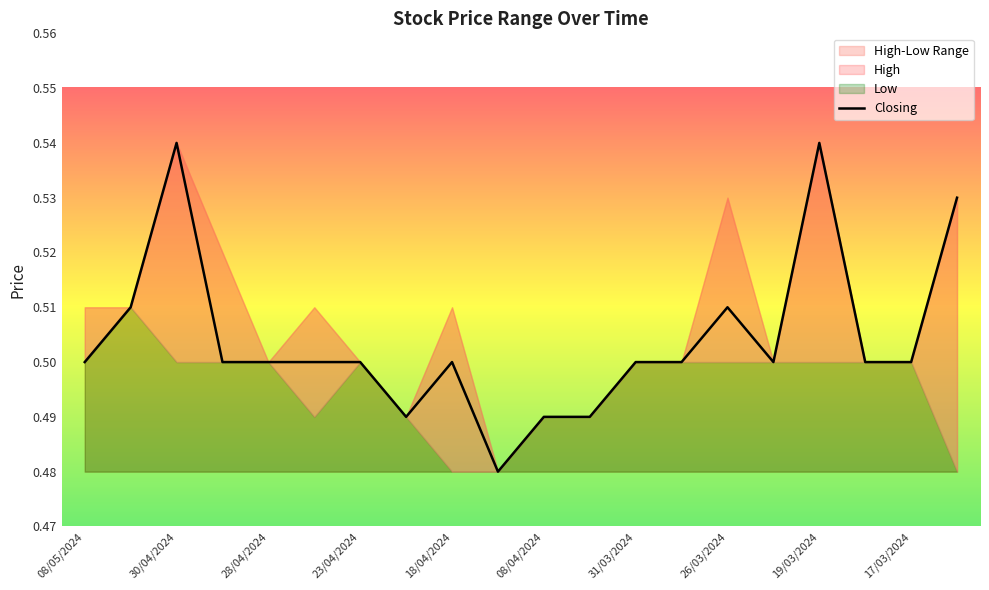

The Closing series shows 0.2 at 26/03/2024. True or false?

False